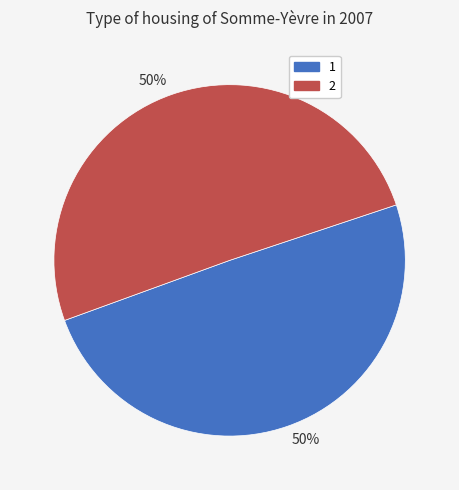

To the nearest percent, what is the average slice percentage?

50%